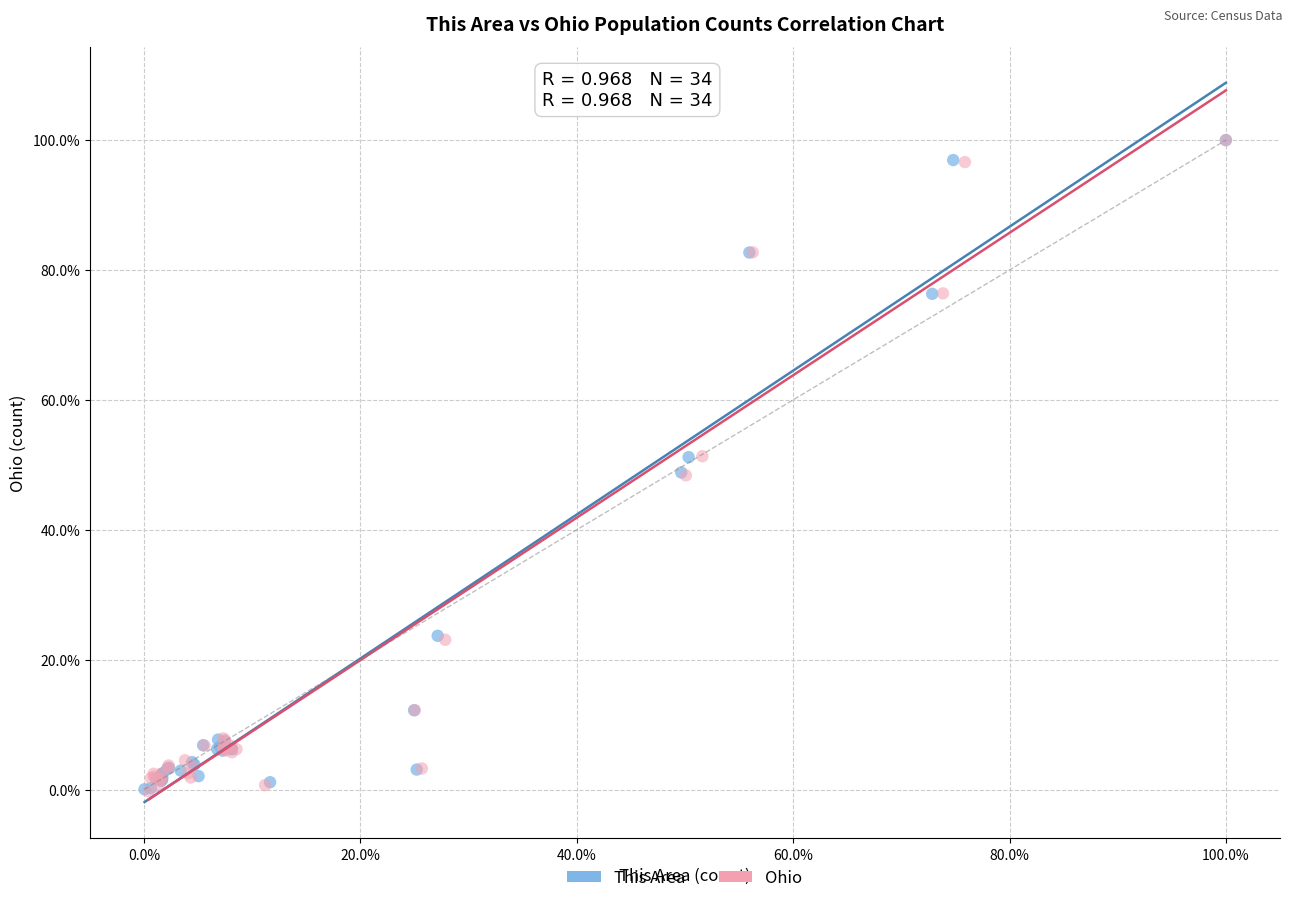

What are all the series names shown in the legend?

This Area, Ohio